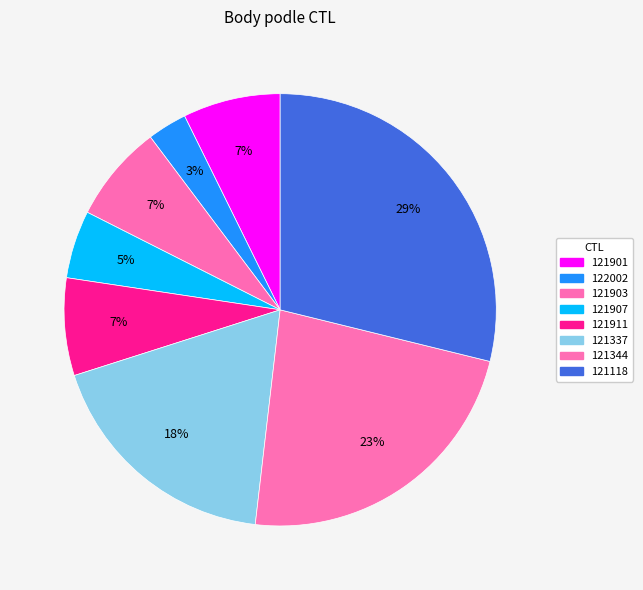

How many segments does this pie chart have?

8